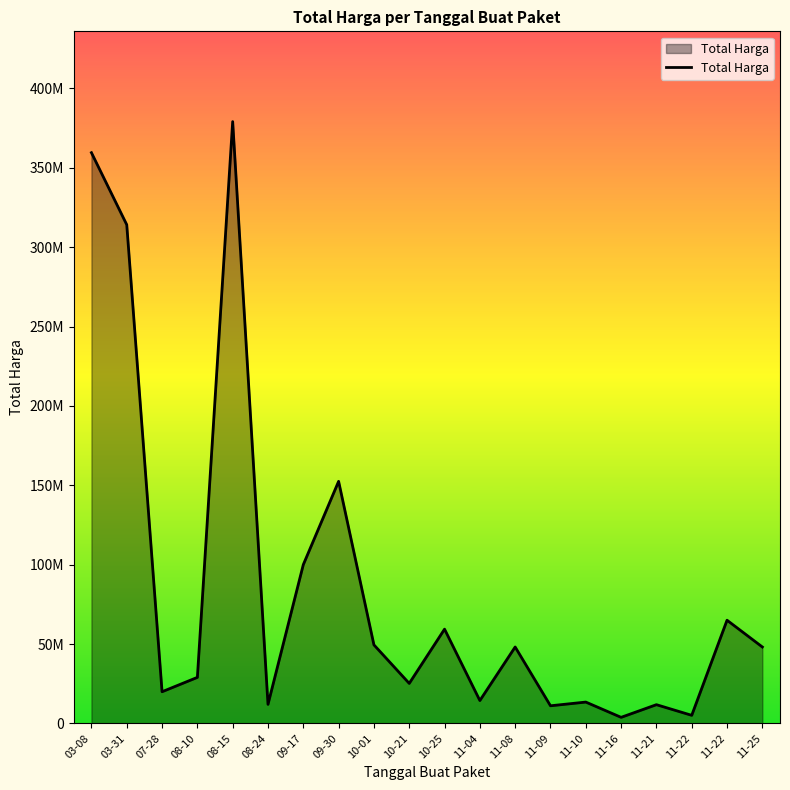

Which label corresponds to the smallest value in the chart?

11-16